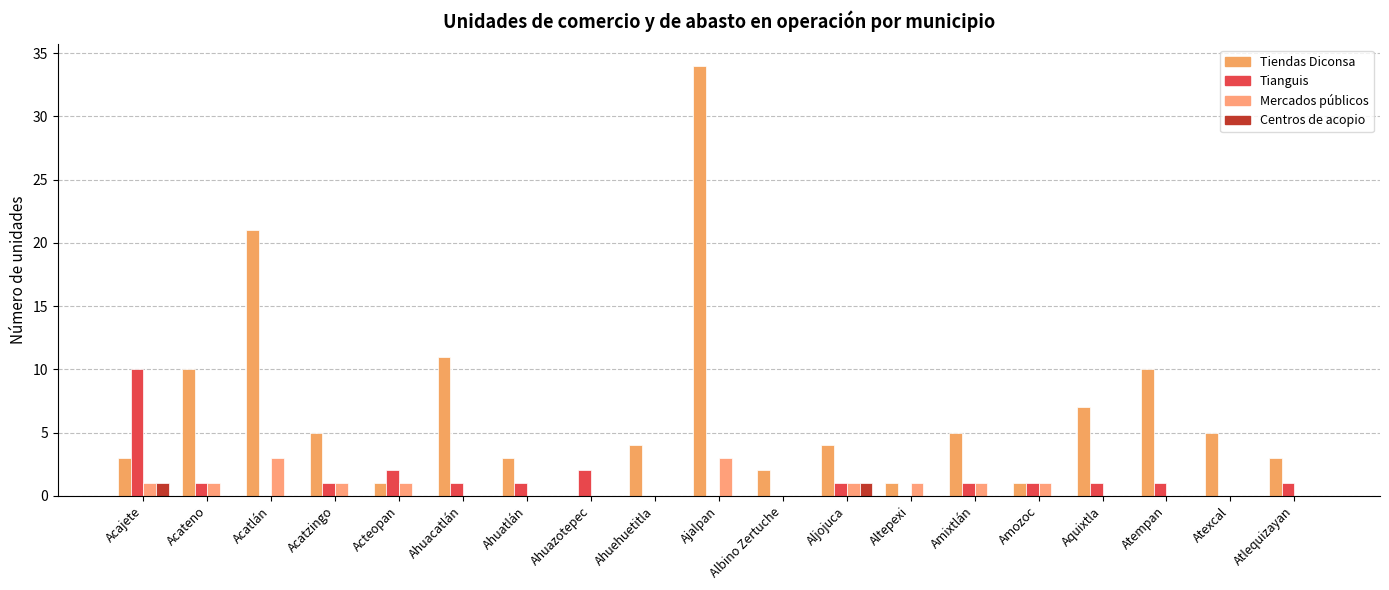

Count the number of data series in this chart.

4